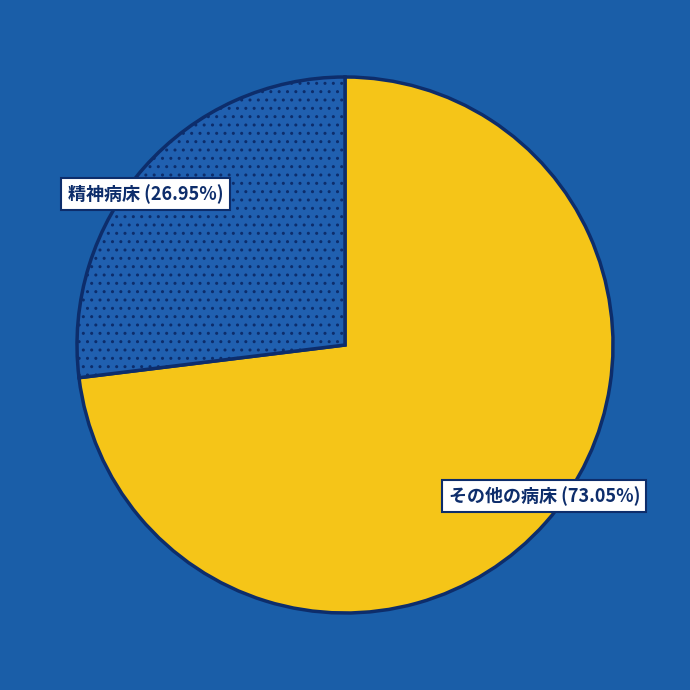

Does any single category account for the majority?

Yes